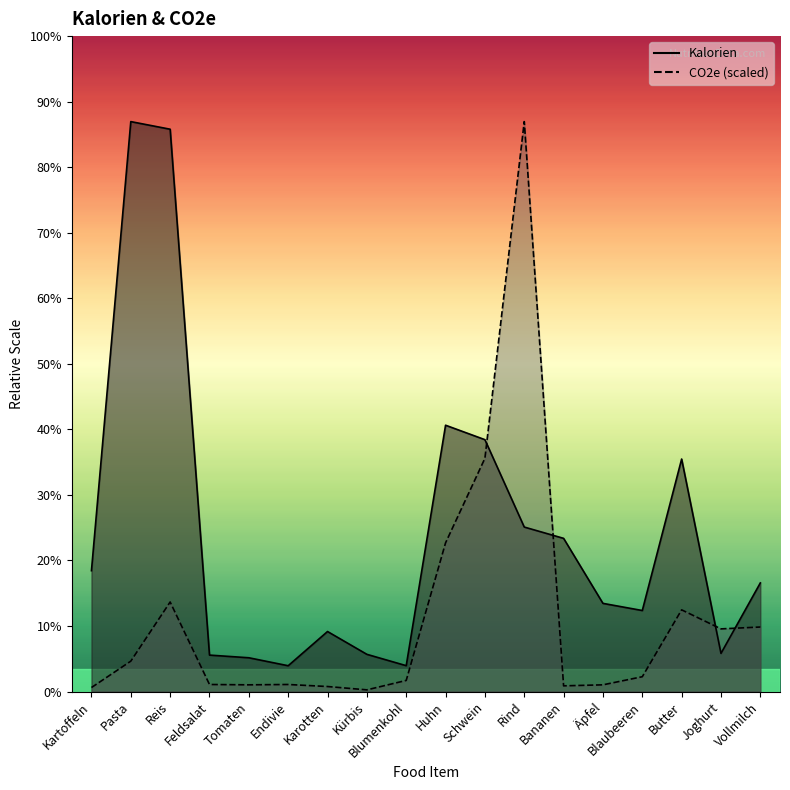

What is the sum of all Kalorien (line) values?

1796.1